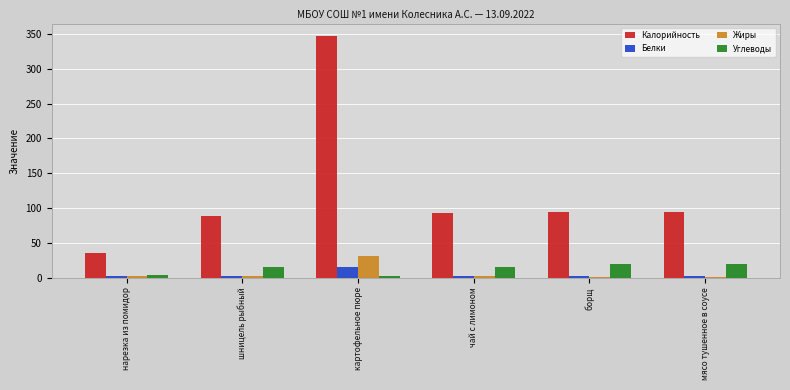

Which label corresponds to the largest value in the chart?

картофельное пюре